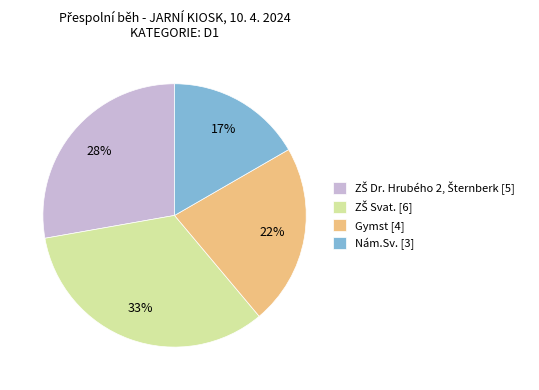

Does Nám.Sv. represent more than half of the total?

No